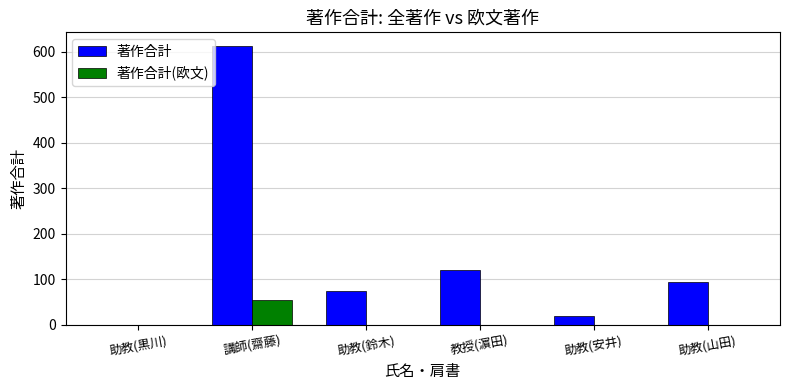

What is the maximum value shown in the chart?

612